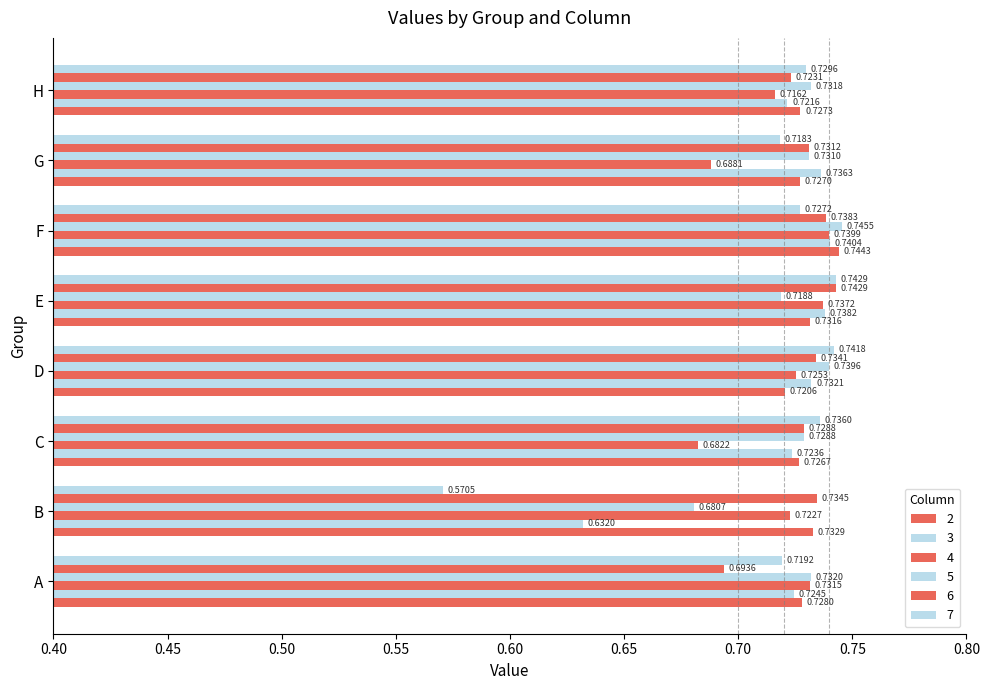

Reading left to right, transcribe all the data shown in this chart.

2: A=0.7	B=0.7	C=0.7	D=0.7	E=0.7	F=0.7	G=0.7	H=0.7
3: A=0.7	B=0.6	C=0.7	D=0.7	E=0.7	F=0.7	G=0.7	H=0.7
4: A=0.7	B=0.7	C=0.7	D=0.7	E=0.7	F=0.7	G=0.7	H=0.7
5: A=0.7	B=0.7	C=0.7	D=0.7	E=0.7	F=0.7	G=0.7	H=0.7
6: A=0.7	B=0.7	C=0.7	D=0.7	E=0.7	F=0.7	G=0.7	H=0.7
7: A=0.7	B=0.6	C=0.7	D=0.7	E=0.7	F=0.7	G=0.7	H=0.7